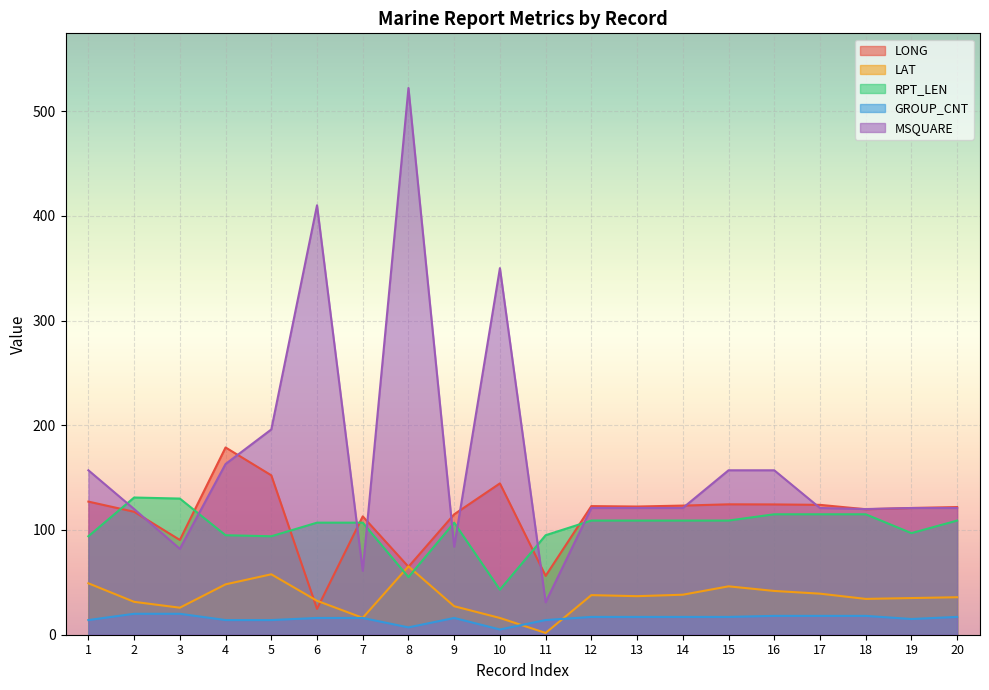

Reading left to right, transcribe all the data shown in this chart.

LONG: 1=127.1	2=117.4	3=90.5	4=178.8	5=152.2	6=24.7	7=113.0	8=64.9	9=115.0	10=144.5	11=56.2	12=122.8	13=122.4	14=123.3	15=124.5	16=124.4	17=124.0	18=119.8	19=121.0	20=121.9
LAT: 1=49.1	2=31.4	3=25.8	4=48.1	5=57.7	6=32.4	7=16.1	8=65.3	9=27.2	10=16.0	11=1.7	12=37.8	13=36.8	14=38.2	15=46.2	16=41.8	17=39.2	18=34.2	19=35.0	20=35.8
RPT_LEN: 1=94.0	2=131.0	3=130.0	4=95.0	5=94.0	6=107.0	7=107.0	8=55.0	9=107.0	10=43.0	11=95.0	12=109.0	13=109.0	14=109.0	15=109.0	16=115.0	17=115.0	18=115.0	19=97.0	20=109.0
GROUP_CNT: 1=14.0	2=20.0	3=20.0	4=14.0	5=14.0	6=16.0	7=16.0	8=7.0	9=16.0	10=5.0	11=14.0	12=17.0	13=17.0	14=17.0	15=17.0	16=18.0	17=18.0	18=18.0	19=15.0	20=17.0
MSQUARE: 1=157.0	2=120.0	3=82.0	4=163.0	5=196.0	6=410.0	7=61.0	8=522.0	9=84.0	10=350.0	11=31.0	12=121.0	13=121.0	14=121.0	15=157.0	16=157.0	17=121.0	18=120.0	19=121.0	20=121.0